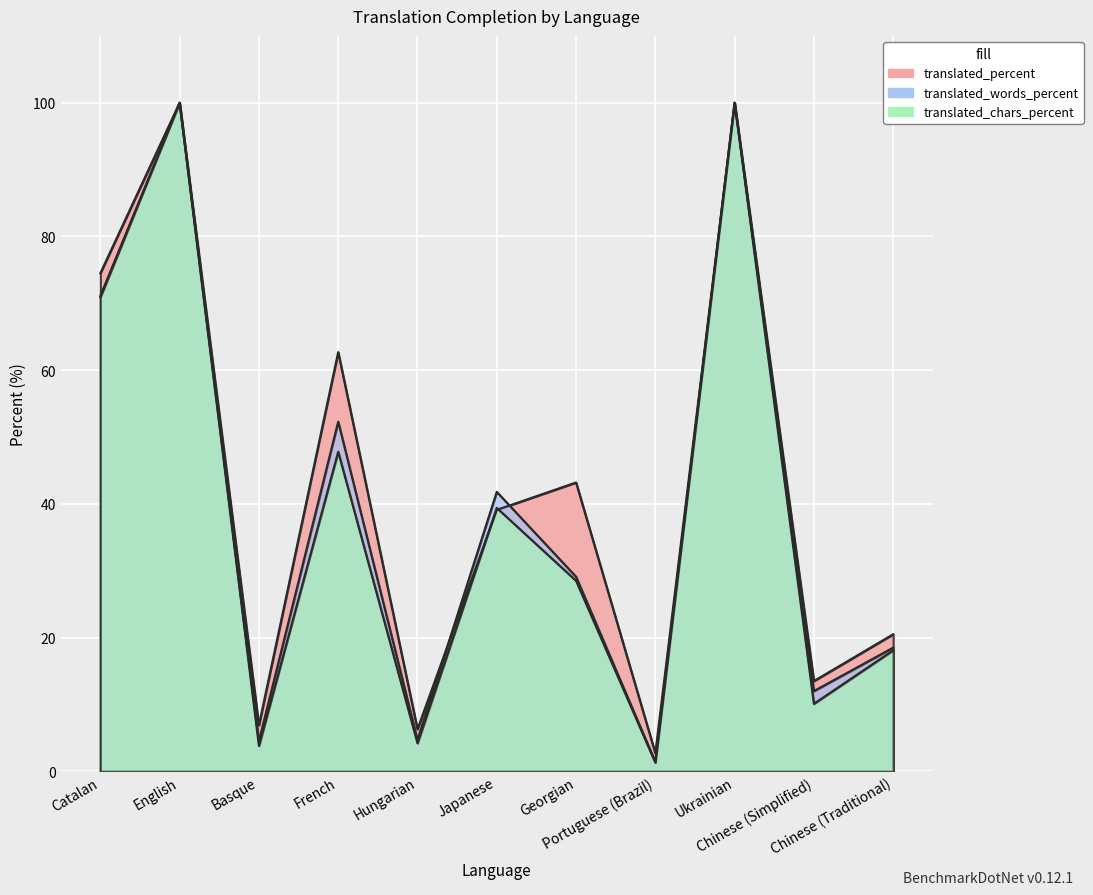

What is the sum of all translated_chars_percent values?

424.1